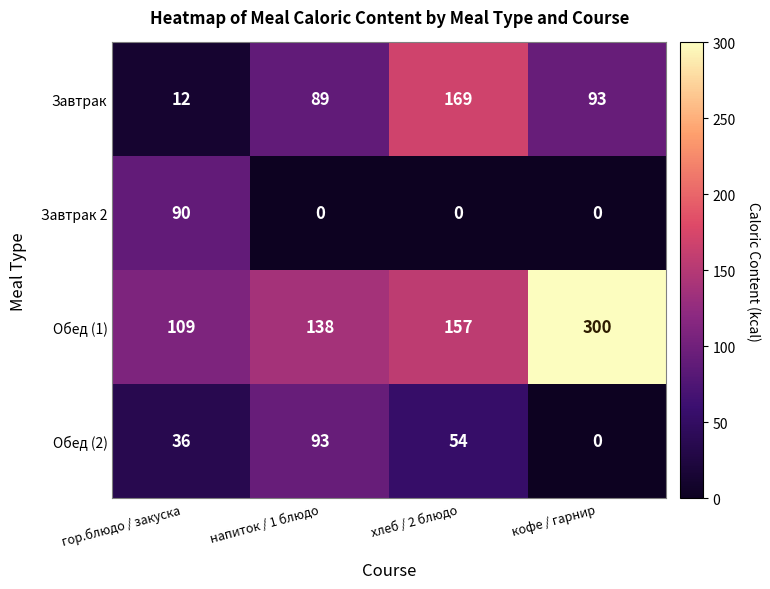

Rank the series by their average value, from highest to lowest.

Обед (1), Завтрак, Обед (2), Завтрак 2